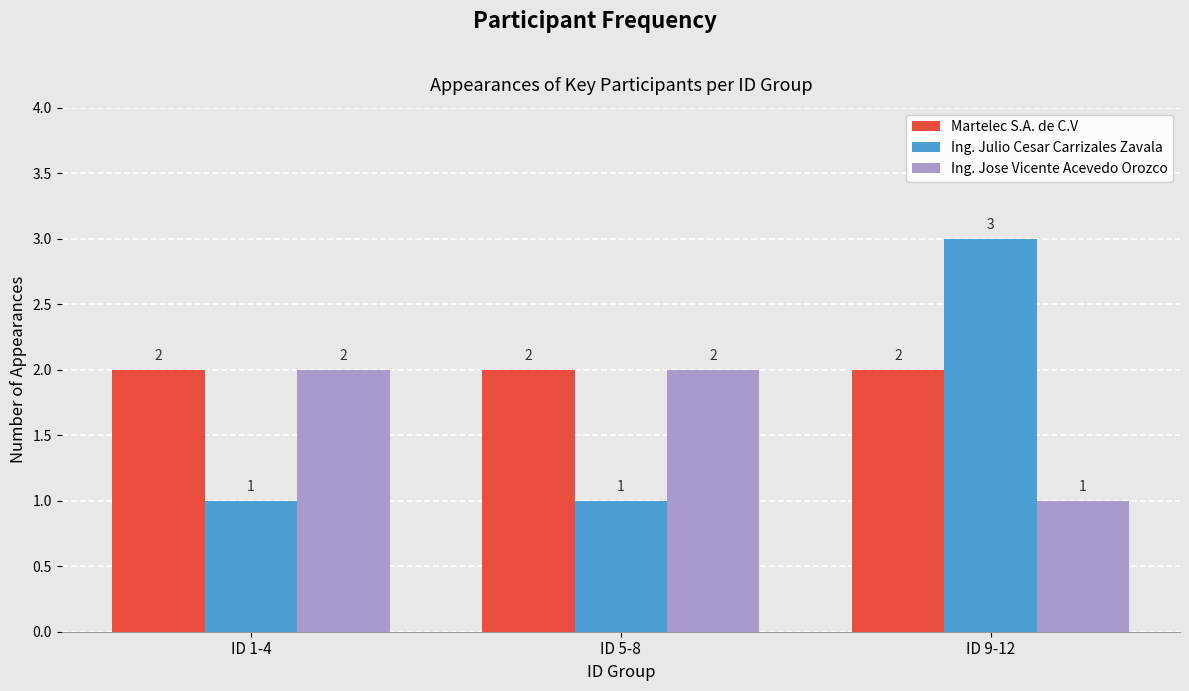

What is the average value of the Ing. Jose Vicente Acevedo Orozco series?

2